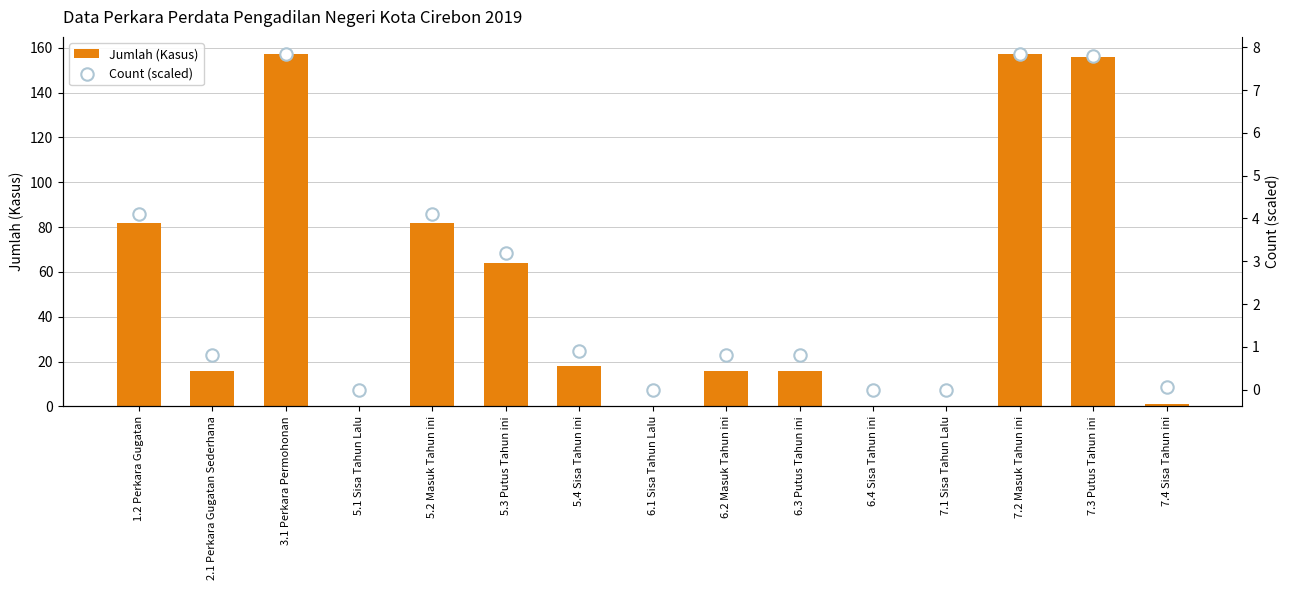

Which series has the largest total across all categories?

Jumlah (Kasus)